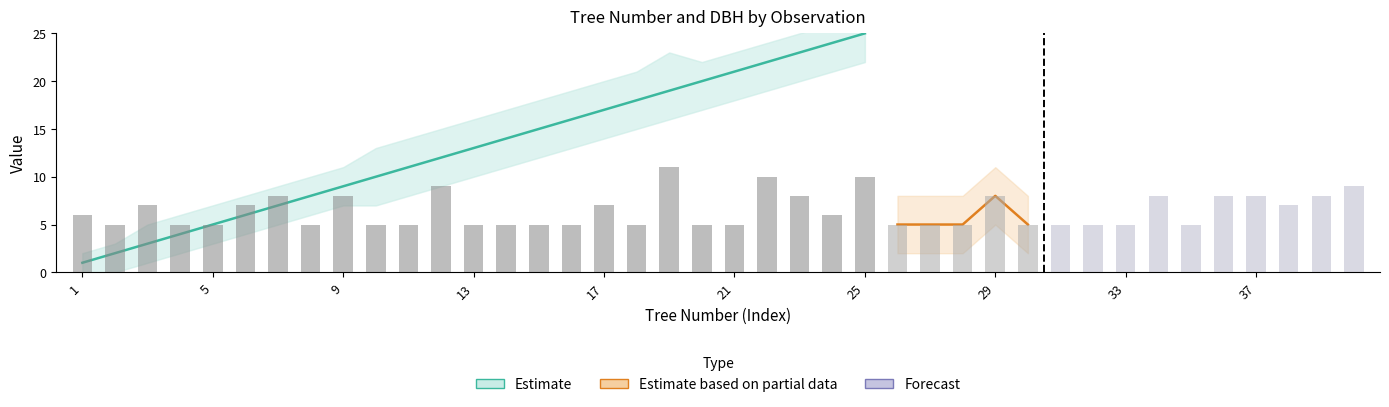

How many categories are shown in the chart?

40